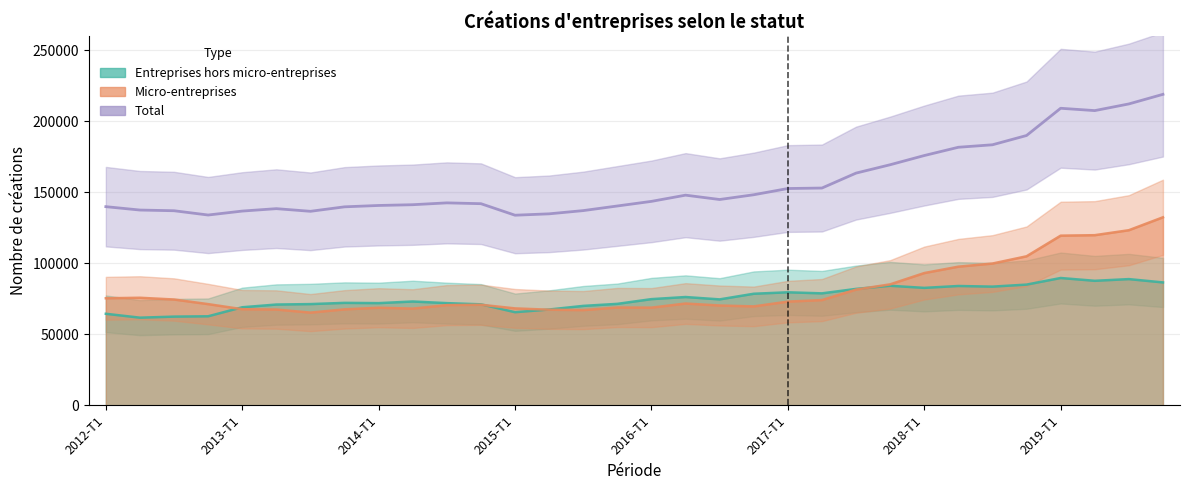

How many distinct data groups are displayed?

3